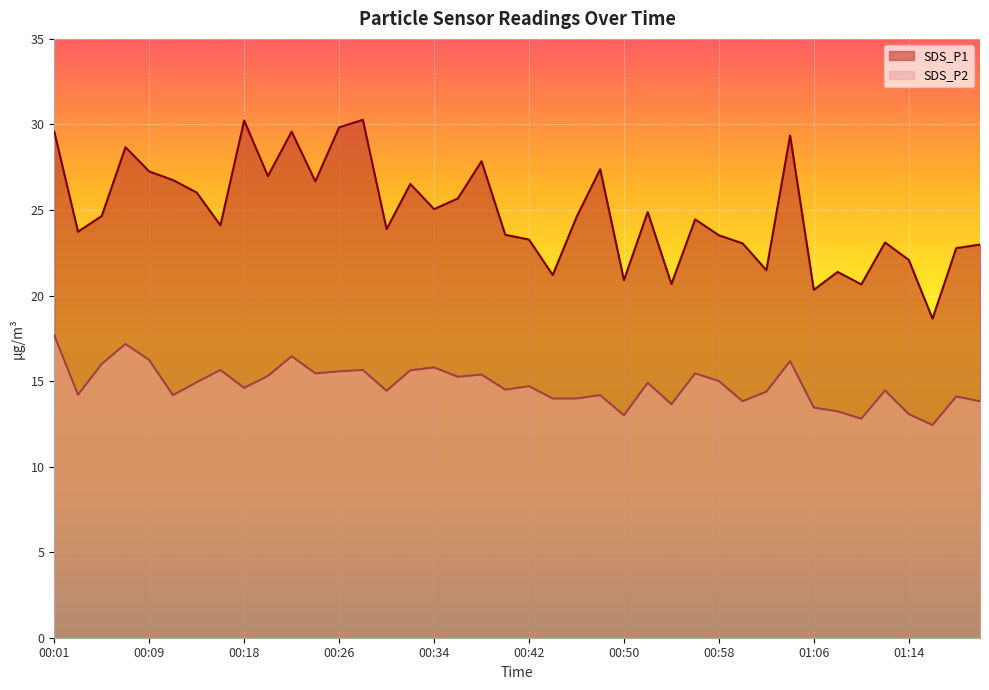

Does the chart display data point markers on the line(s)?

No